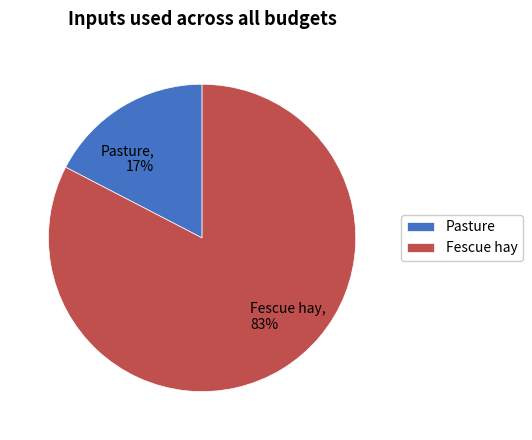

Is the sum of Pasture, 17% and Fescue hay, 83% greater than half?

Yes